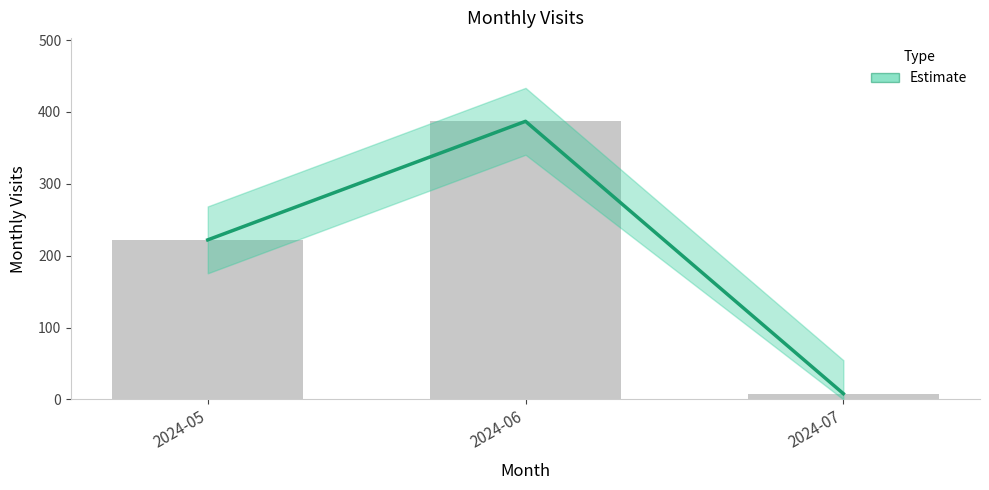

List the labels in order of value, smallest first.

2024-07, 2024-05, 2024-06